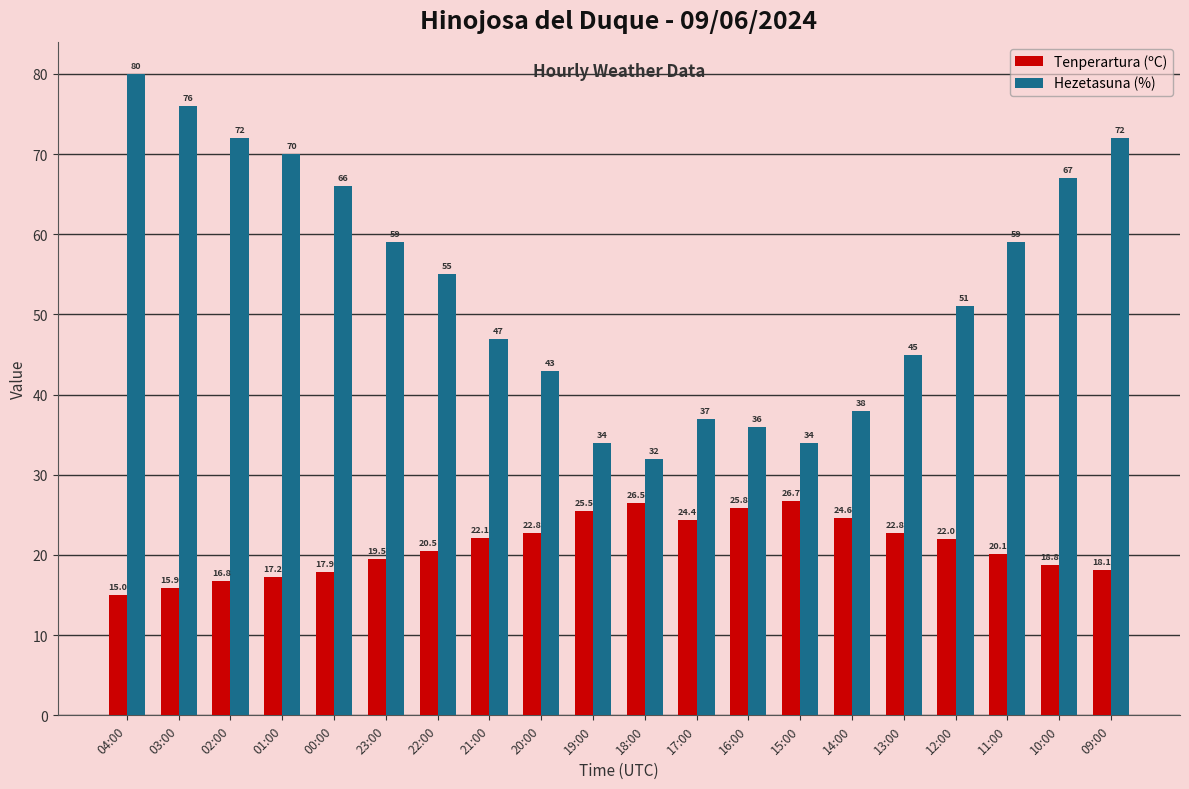

Which series changed the most between 03:00 and 00:00?

Hezetasuna (%)